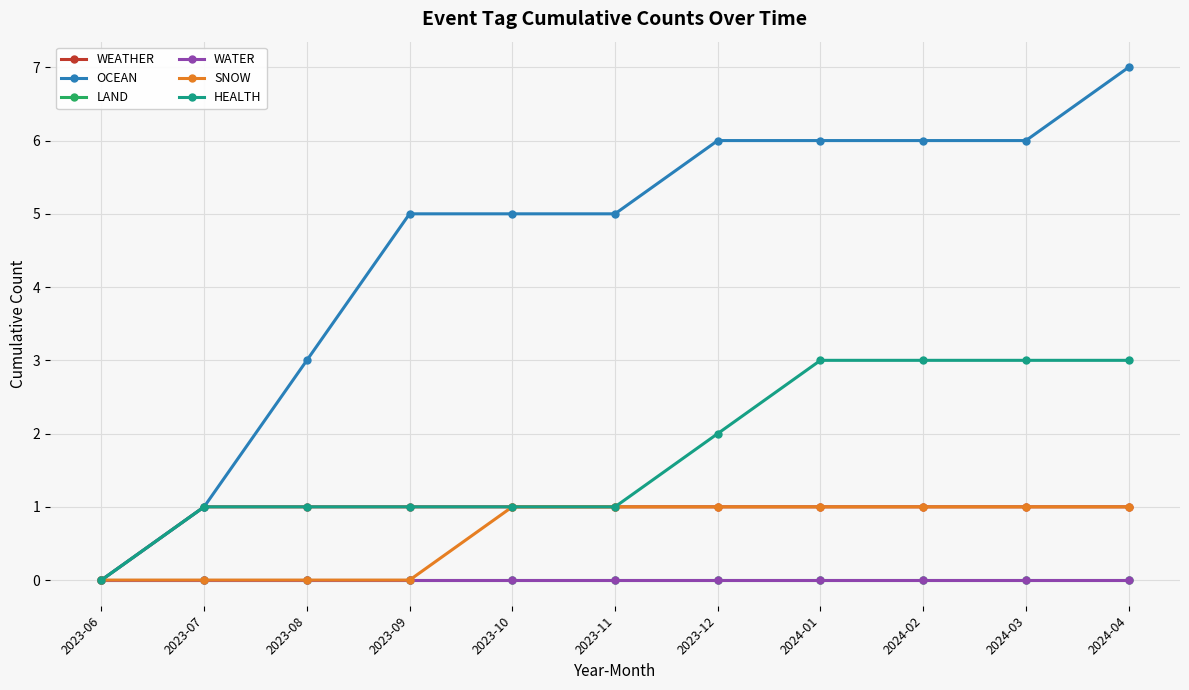

At 2023-07, list the series in order from largest to smallest.

WEATHER, OCEAN, HEALTH, LAND, WATER, SNOW